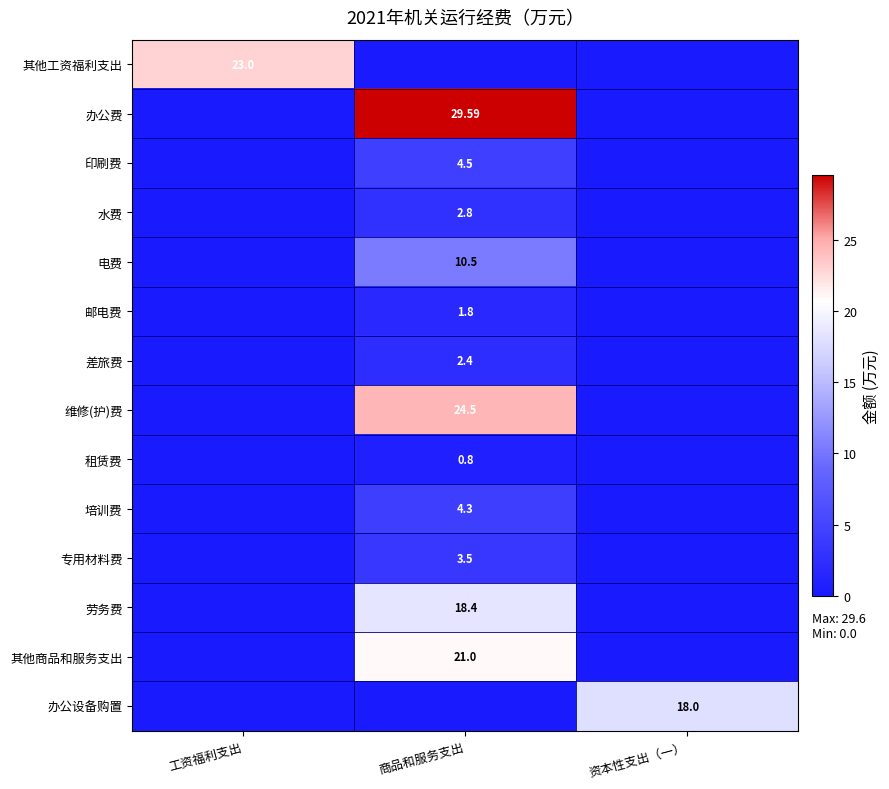

Count the number of categories in the chart.

3